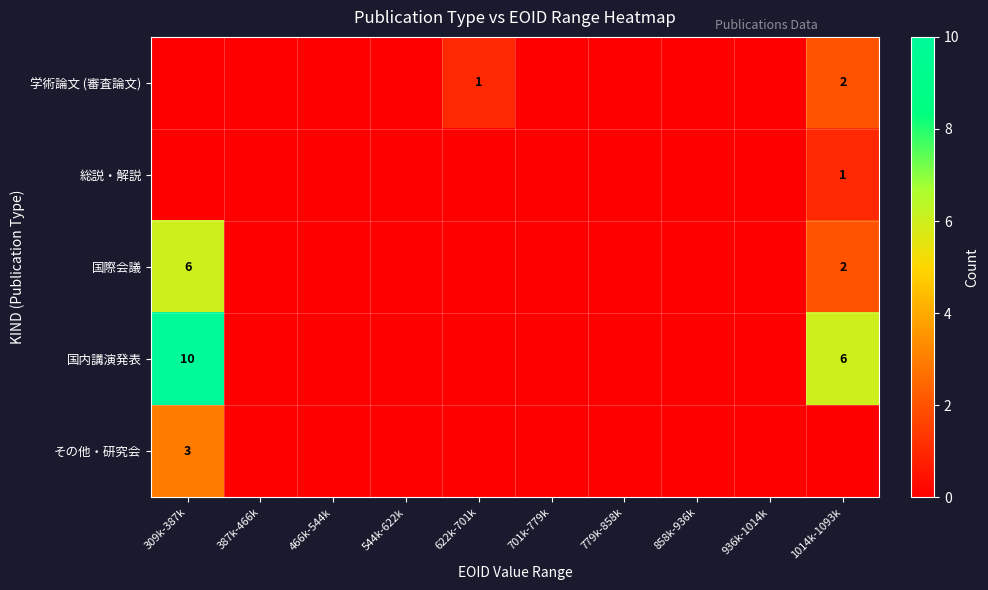

True or false: 国際会議 has a value of 2 at 309k-387k.

False